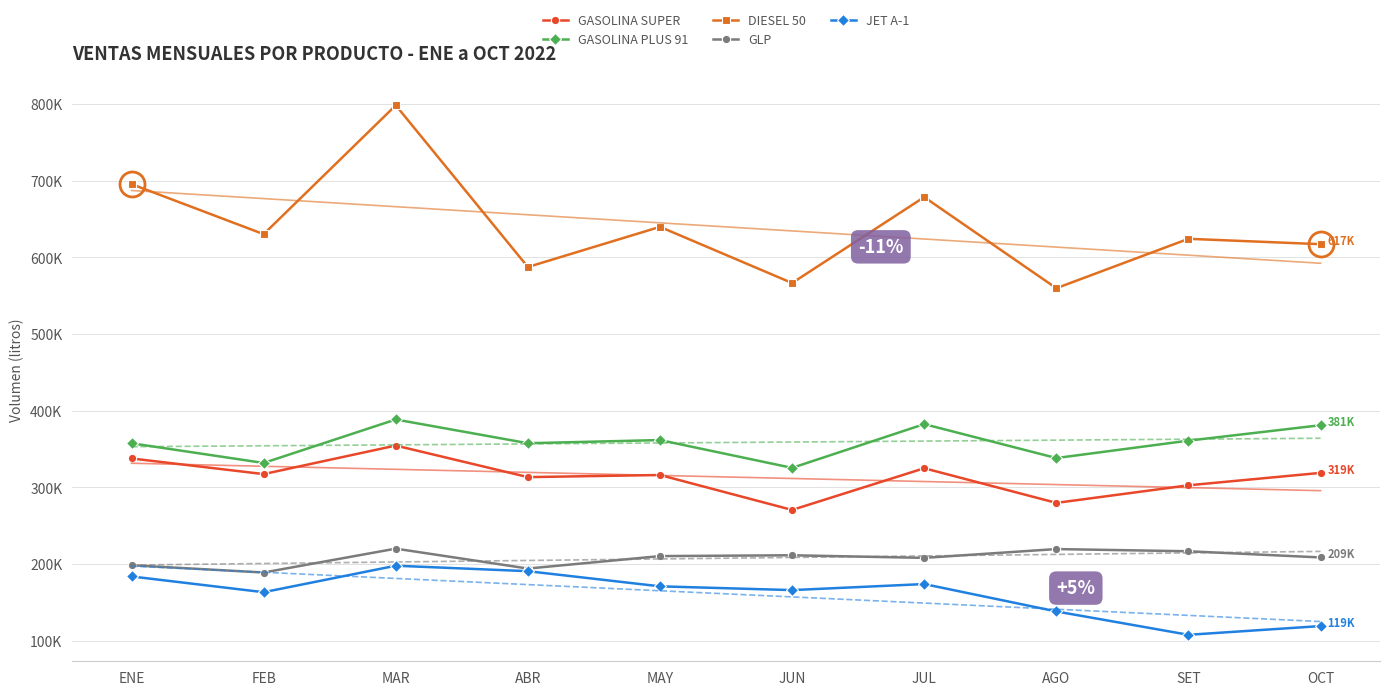

Which category has the lowest value in the JET A-1 series?

SET